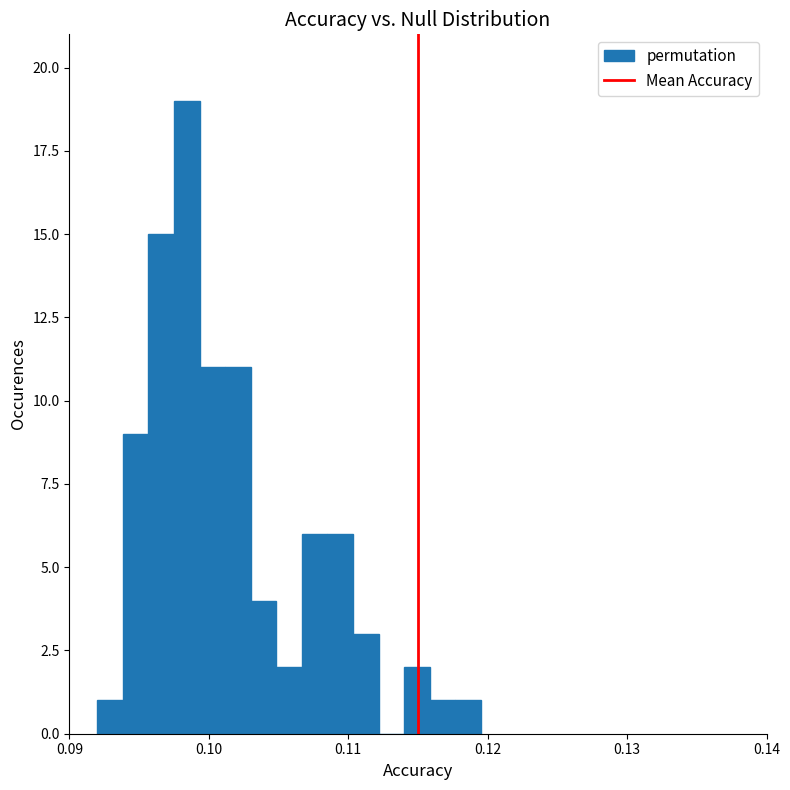

Read against the x-axis, roughly where is the centre of the tallest bar?

0.098